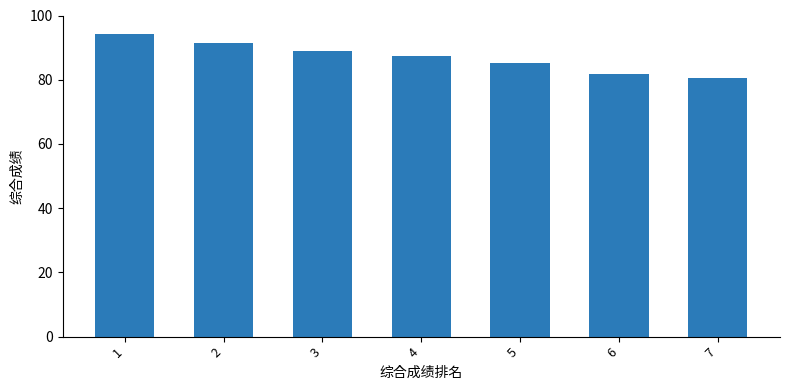

What is the change in value from 3 to 6?

-7.1